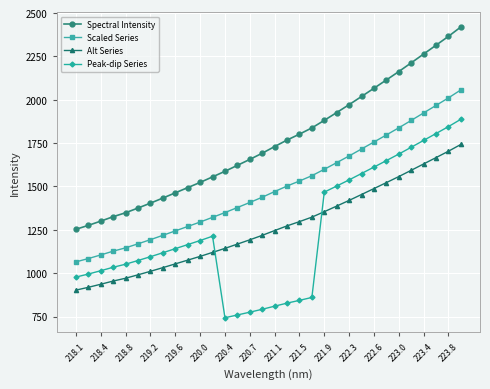

True or false: Scaled Series and Spectral Intensity intersect in this chart.

False